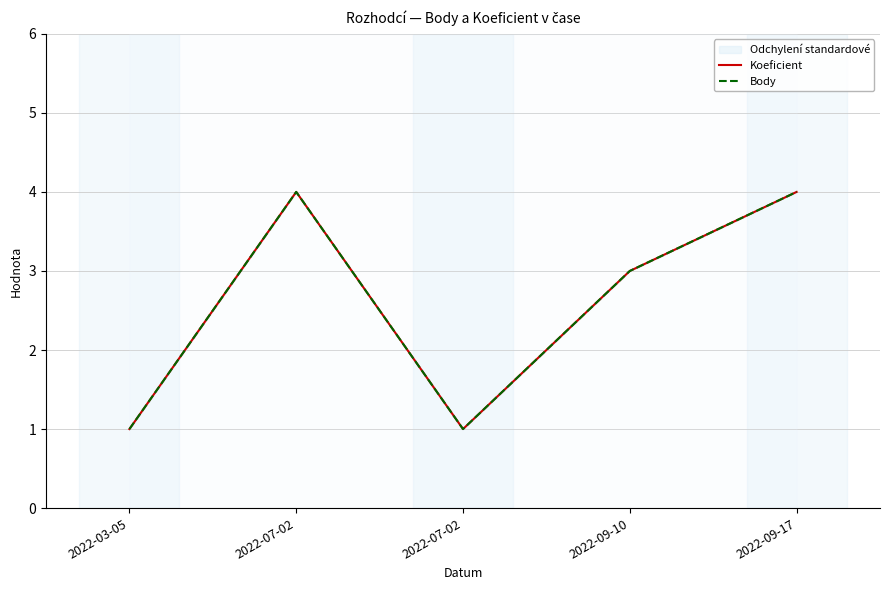

True or false: Koeficient and Body cross at least once.

False